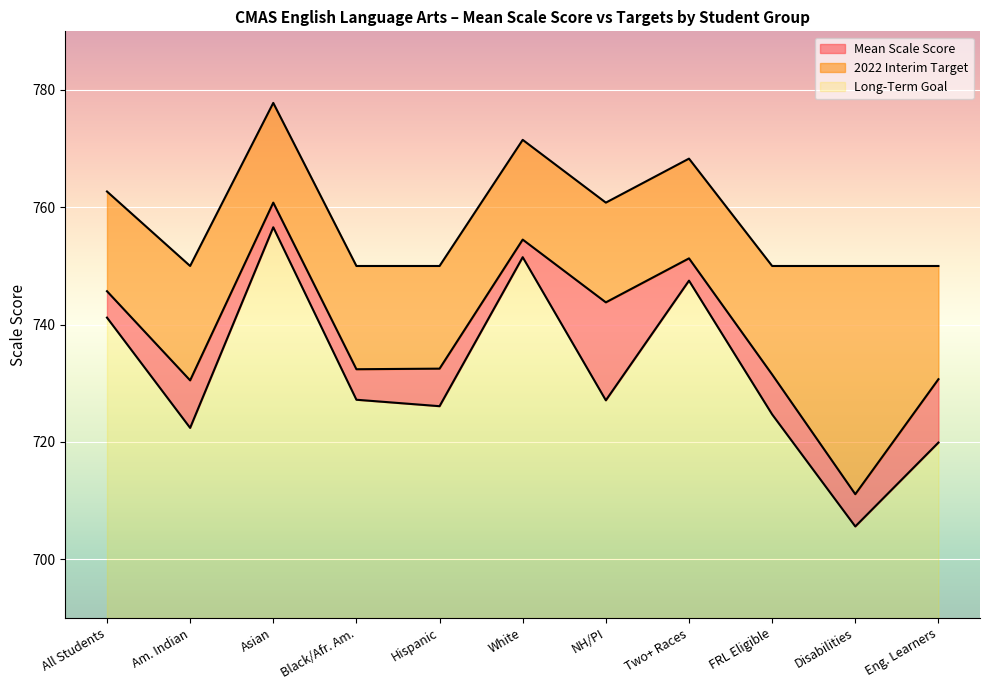

Where is the first local maximum for 2022 Interim Target?

Asian